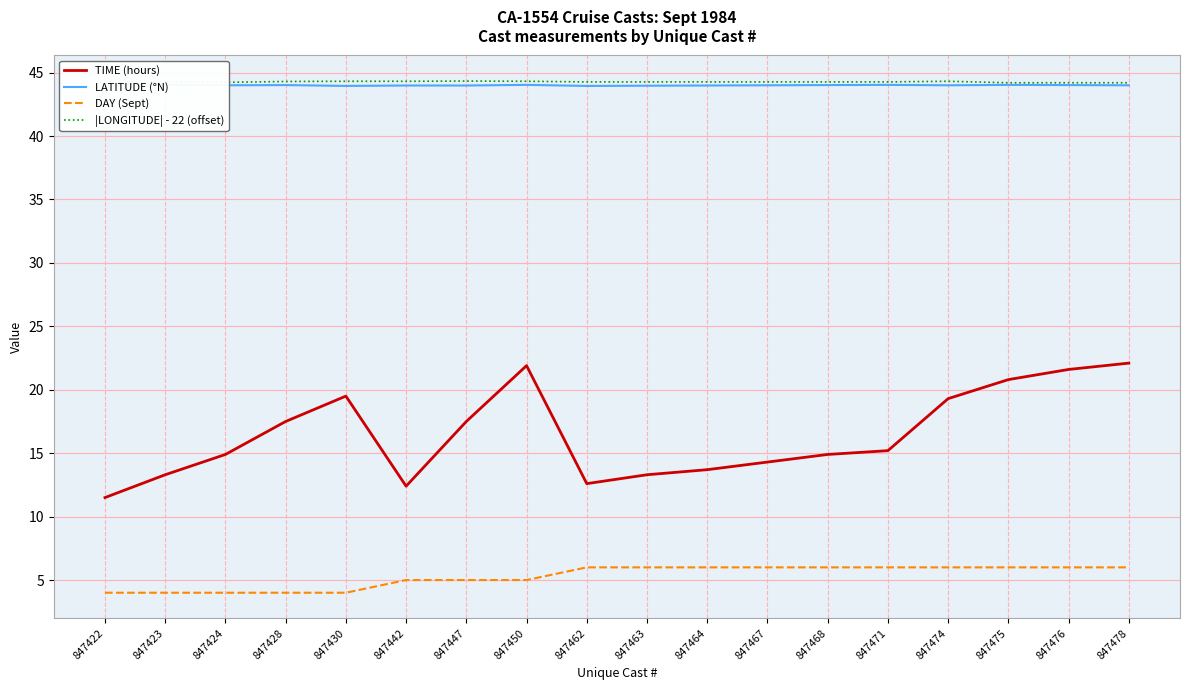

What are all the series names shown in the legend?

TIME (hours), LATITUDE (°N), DAY (Sept), |LONGITUDE| - 22 (offset)